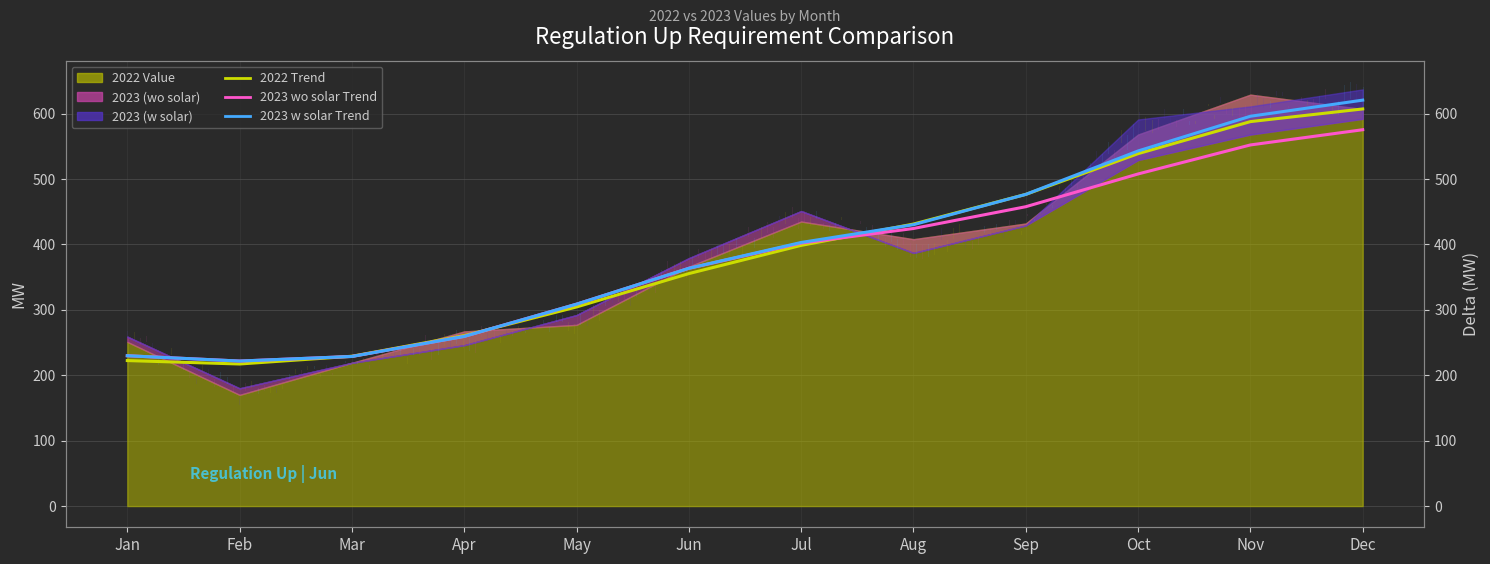

At which category is the sum across all series the highest?

Dec